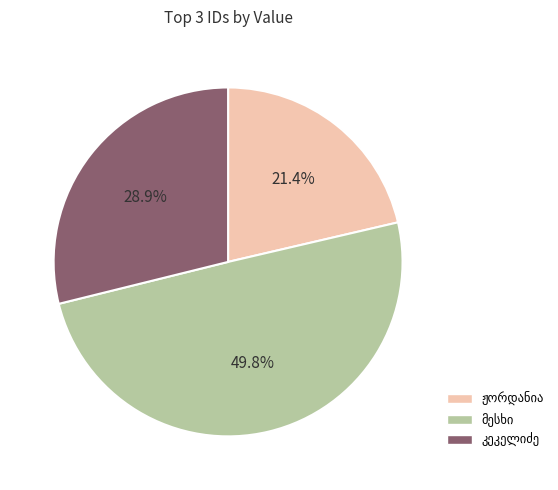

What is the smallest slice in the pie chart?

ალექსანდრე (ალექსი) ლუკას ძე ჟორდანია